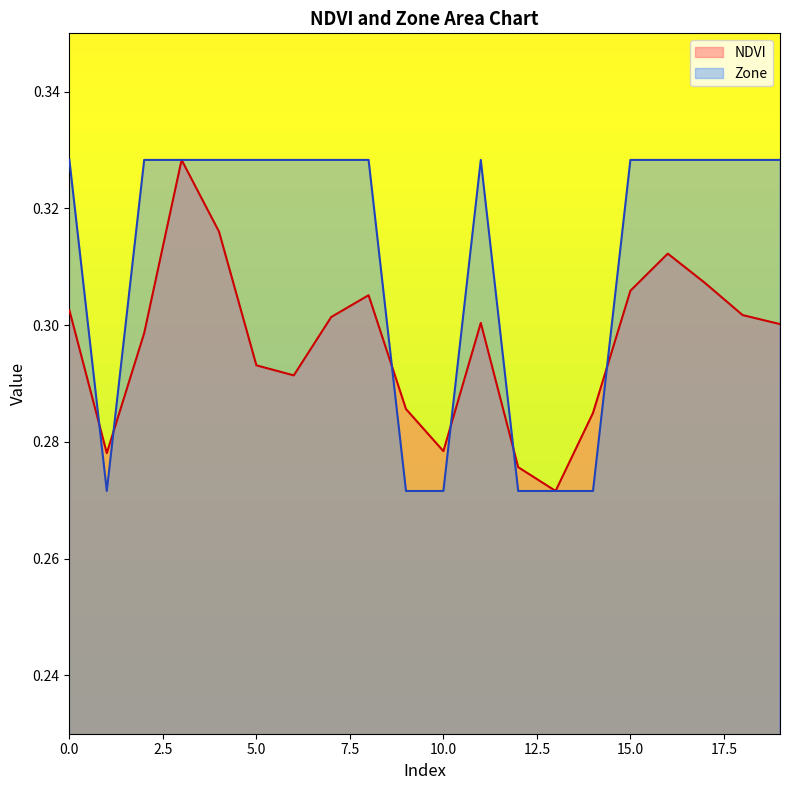

Reading left to right, list all the values displayed in this chart.

0=0.3	1=0.3	2=0.3	3=0.3	4=0.3	5=0.3	6=0.3	7=0.3	8=0.3	9=0.3	10=0.3	11=0.3	12=0.3	13=0.3	14=0.3	15=0.3	16=0.3	17=0.3	18=0.3	19=0.3